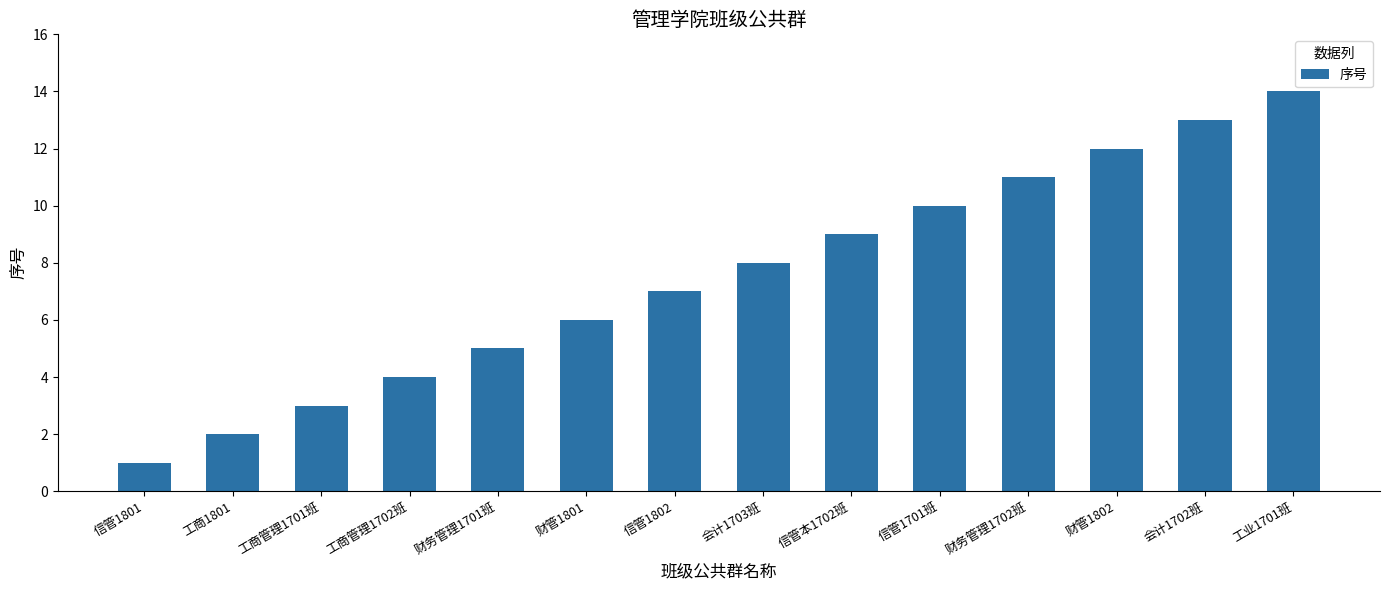

What is the minimum value shown in the chart?

1